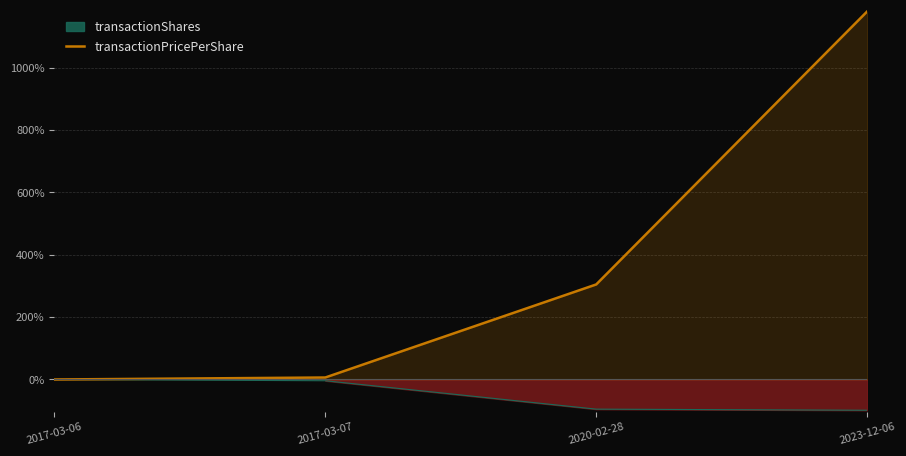

True or false: transactionPricePerShare has more than 2 interior local peaks.

False